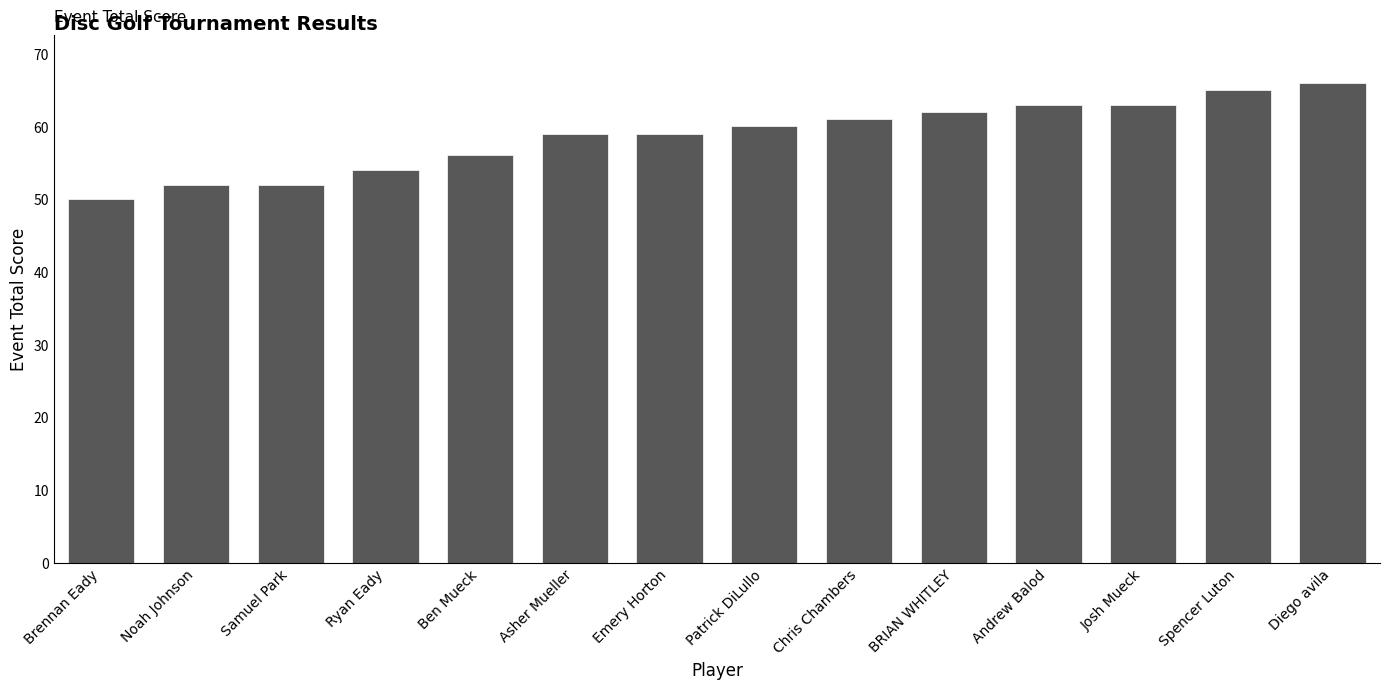

At which category does the chart reach its peak across all series?

Diego avila